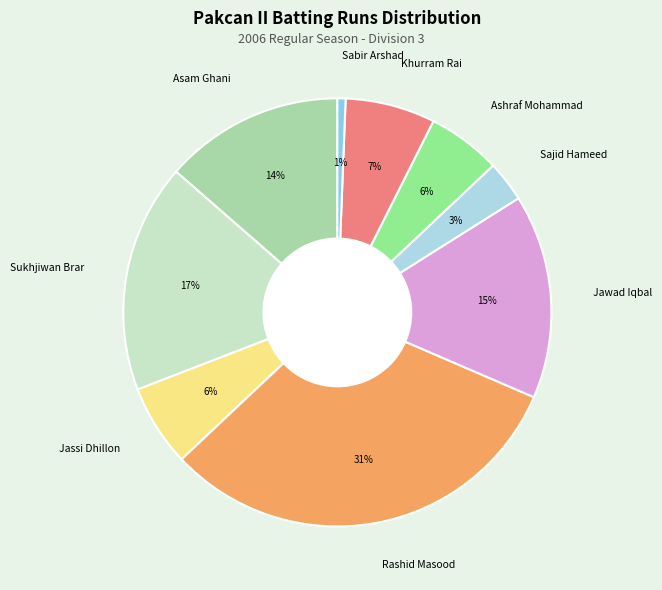

To the nearest percent, what is the combined percentage of Khurram Rai and Jawad Iqbal?

22%